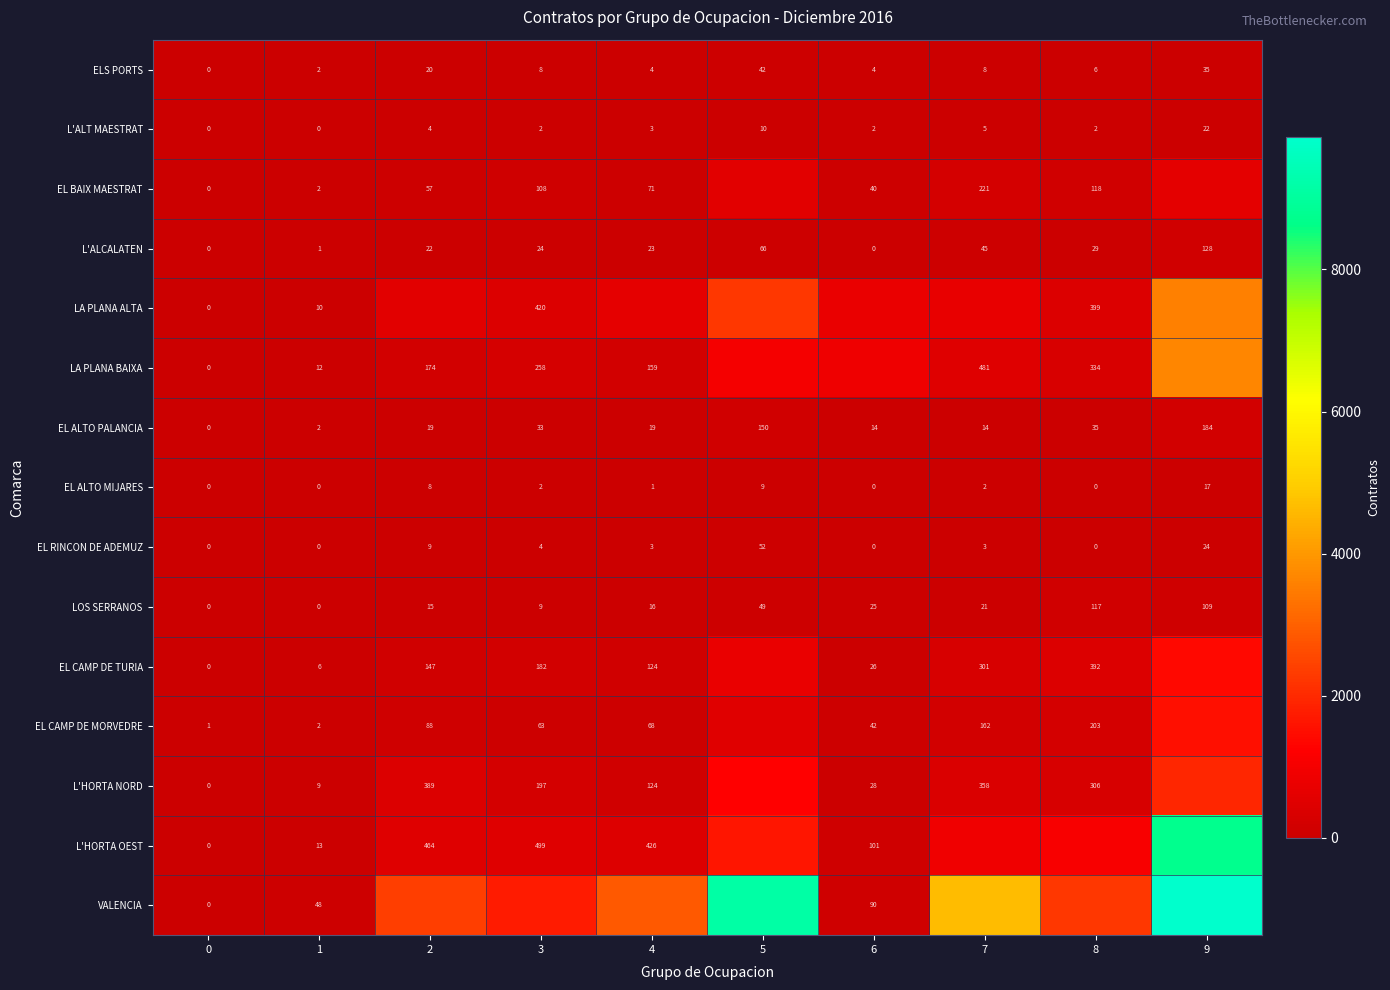

True or false: LA PLANA BAIXA has a value of 159 at 4.

True